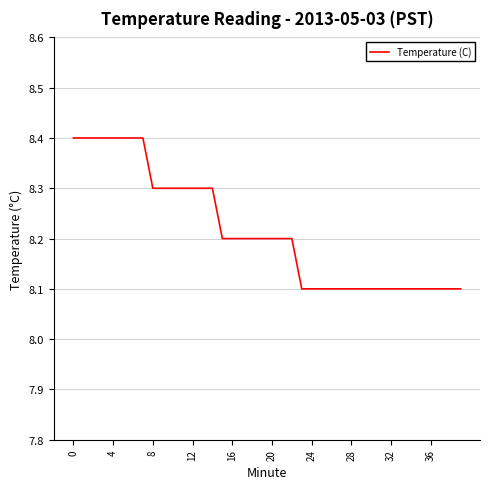

What is the greatest value displayed?

8.4